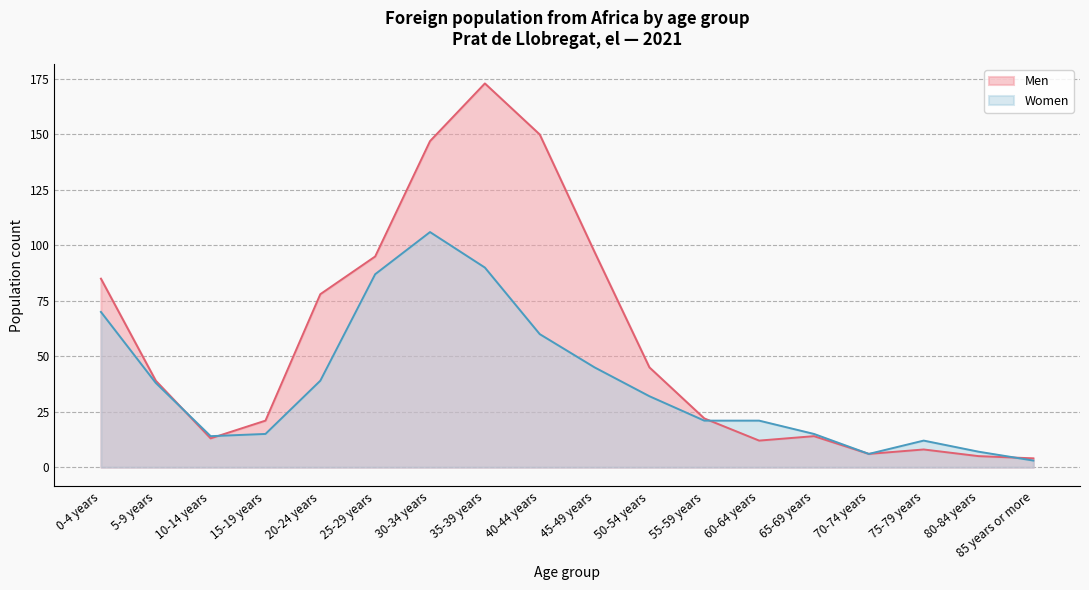

At which label is Women closest to 54?

40-44 years